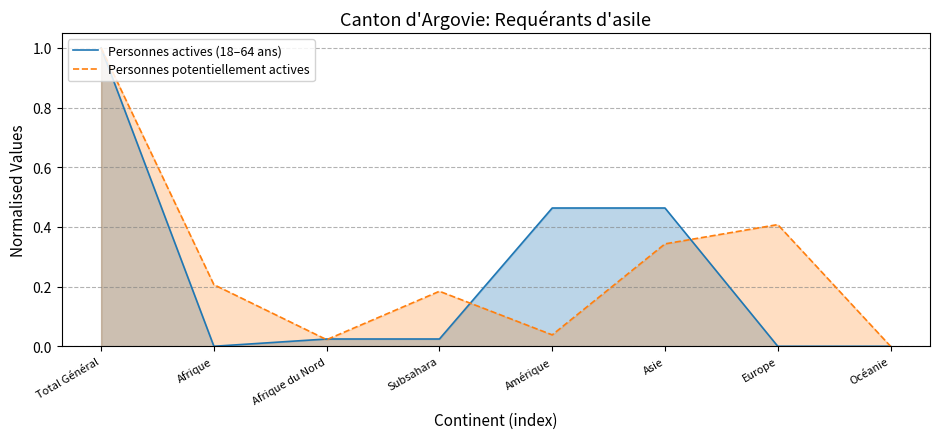

Reading left to right, list all the values displayed in this chart.

Personnes actives (18–64 ans): Total Général=1.0	Afrique=0.0	Afrique du Nord=0.0	Subsahara=0.0	Amérique=0.5	Asie=0.5	Europe=0.0	Océanie=0.0
Personnes potentiellement actives: Total Général=1.0	Afrique=0.2	Afrique du Nord=0.0	Subsahara=0.2	Amérique=0.0	Asie=0.3	Europe=0.4	Océanie=0.0